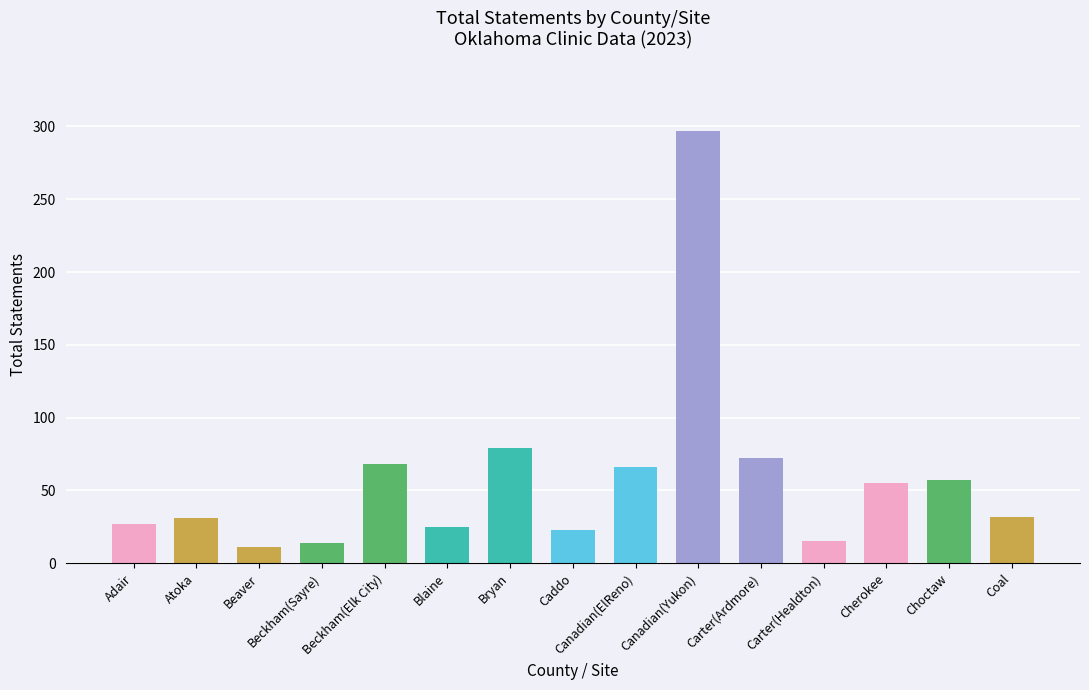

The chart shows a value of 79 at Bryan. True or false?

True